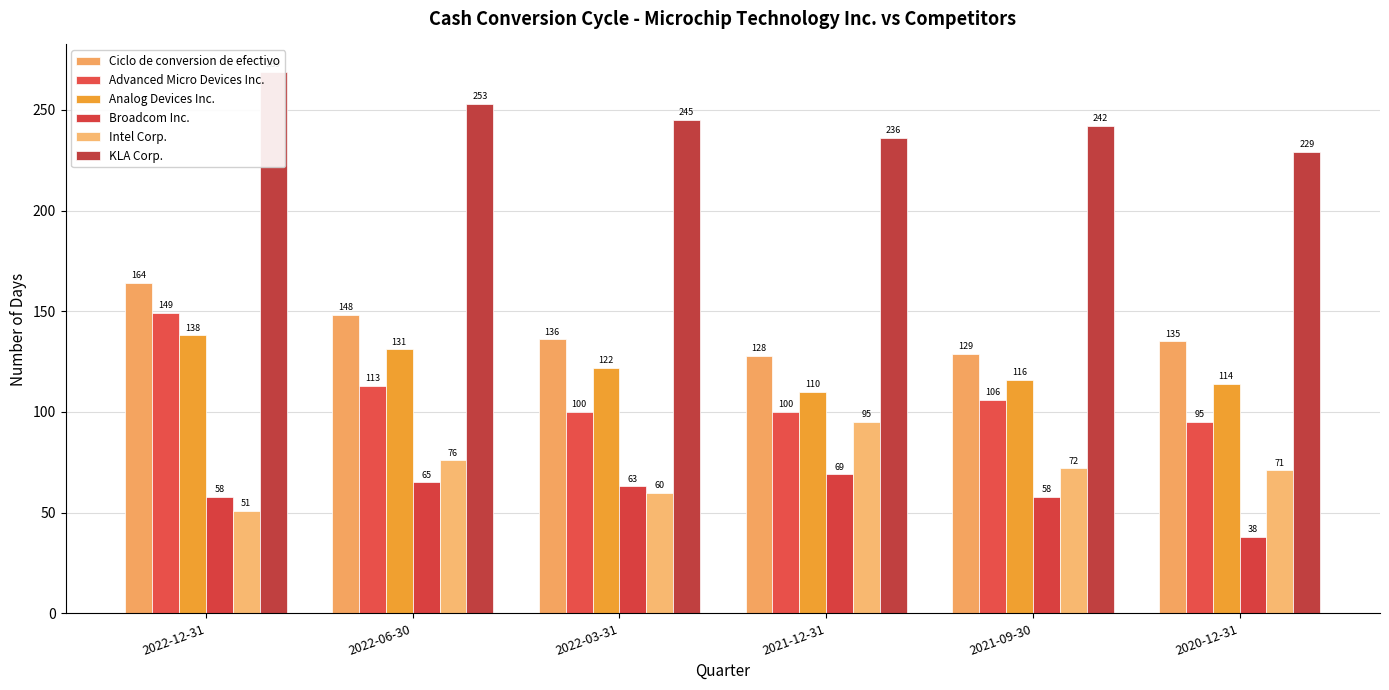

Which series has the largest total across all categories?

KLA Corp.